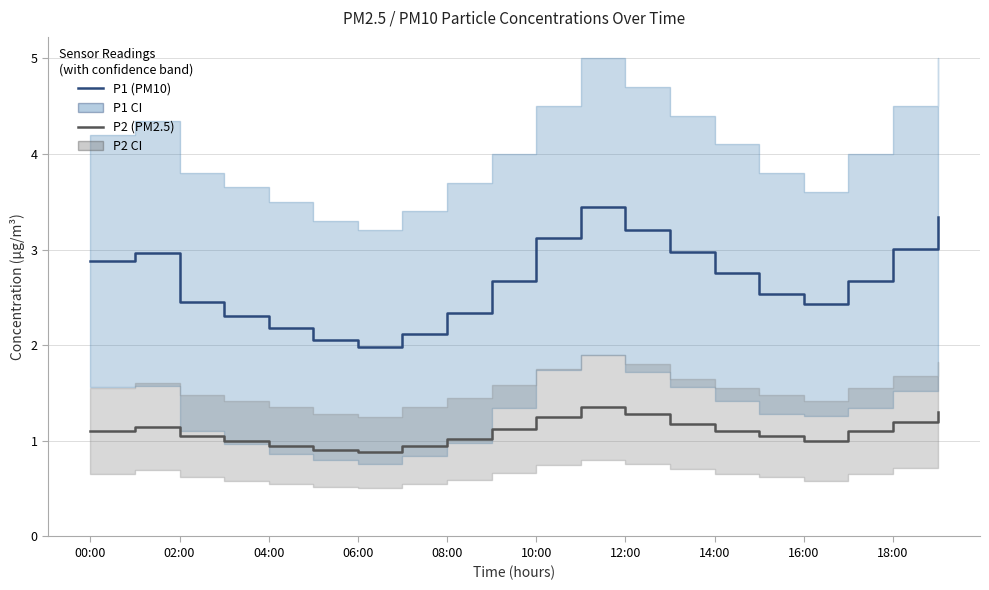

Rank the series at 14:00 from lowest to highest value.

P2 (PM2.5), P1 (PM10)